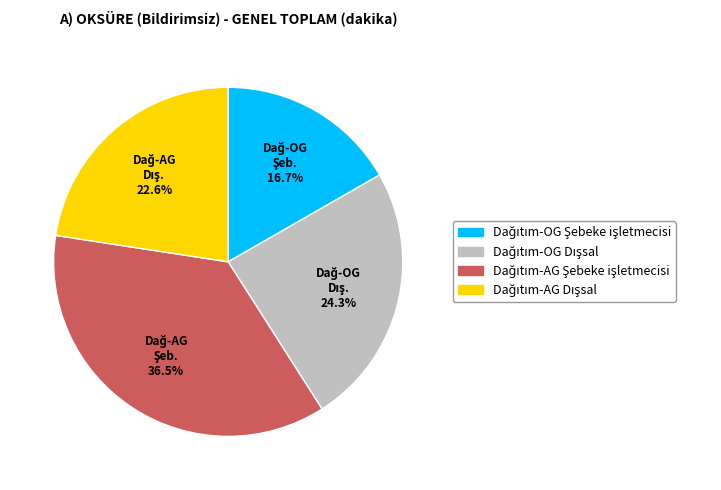

Does any single category account for the majority?

No